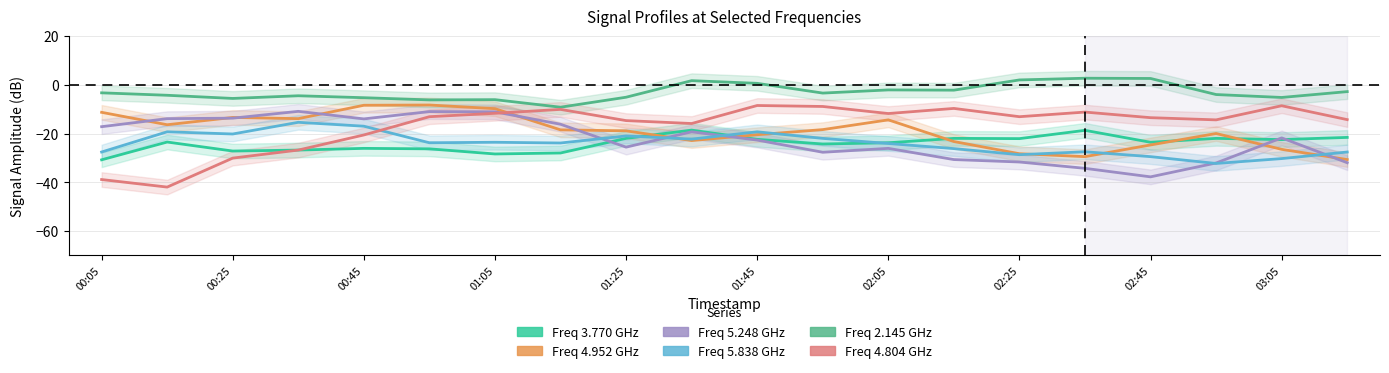

What is the difference between the second highest and minimum values in the Freq 2.145 GHz series?

11.8